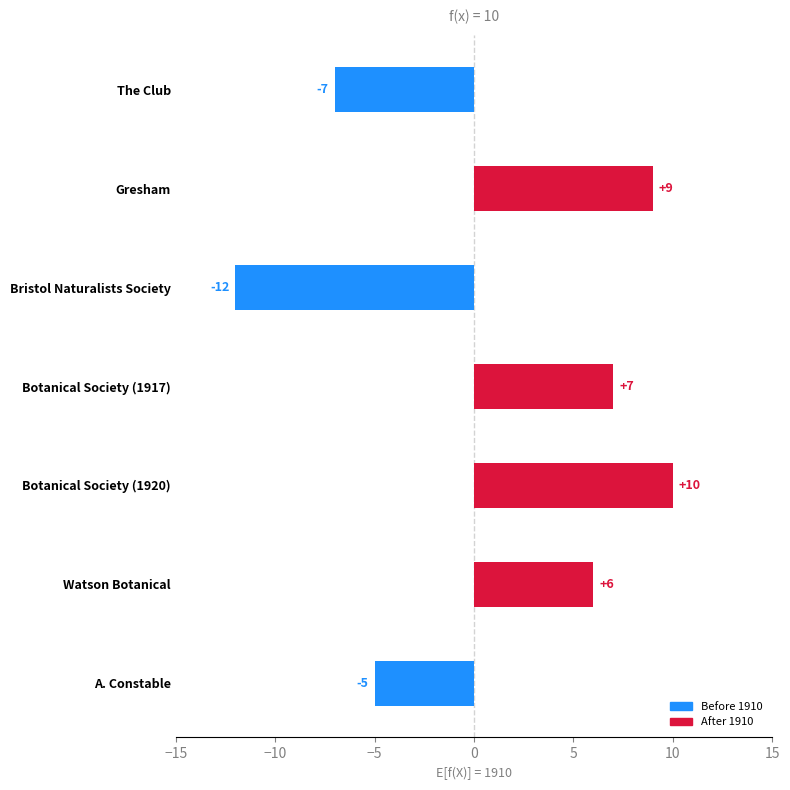

How many values are below zero?

3